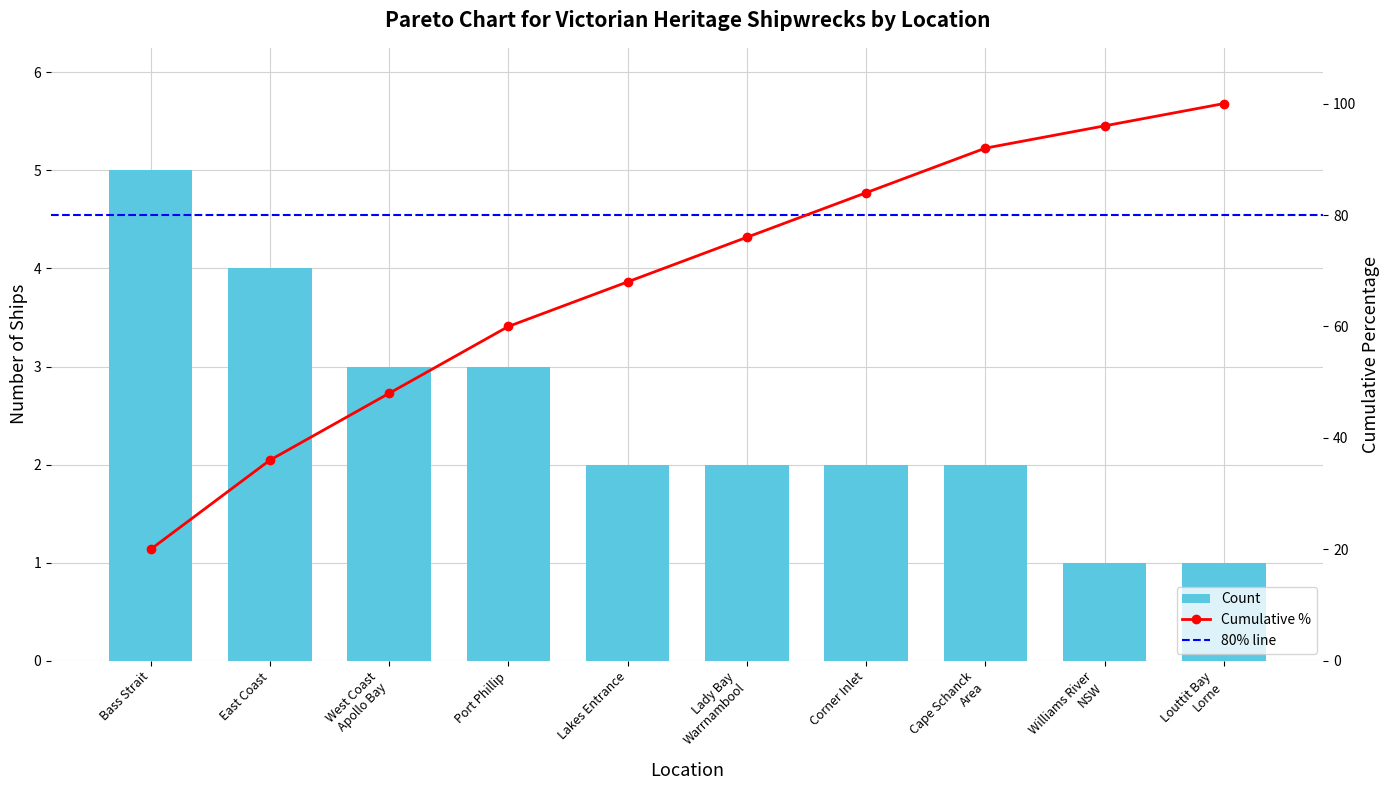

Count the values in the range 2 to 3.

6